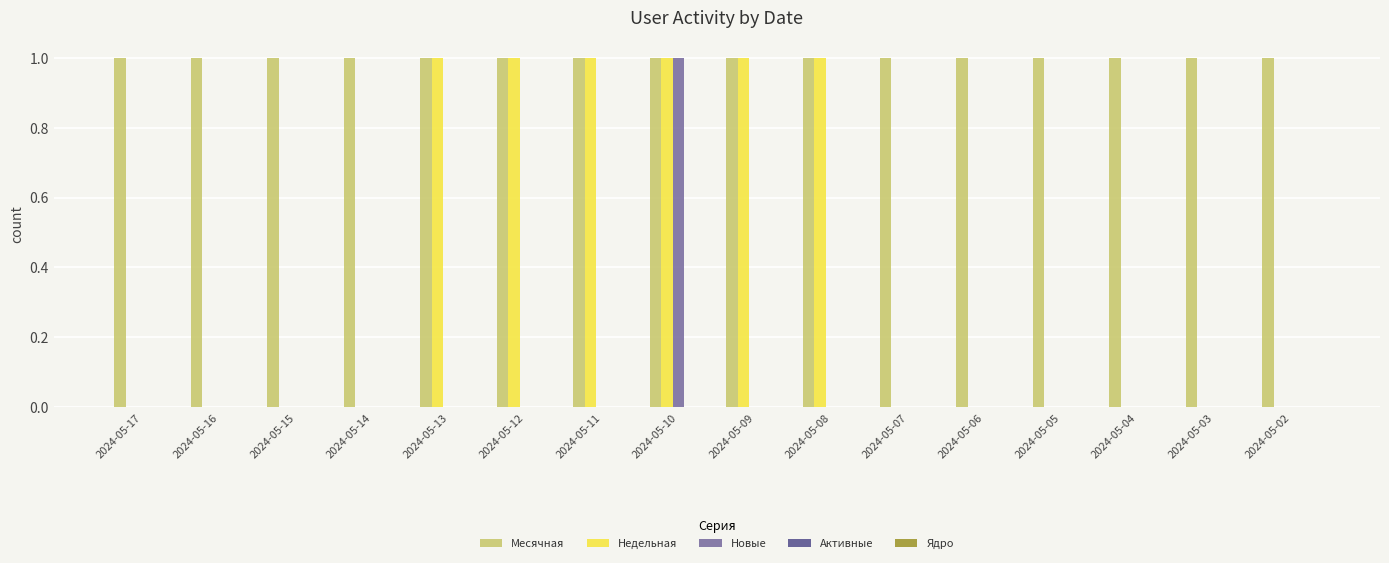

What is the total value across all series at 2024-05-08?

2